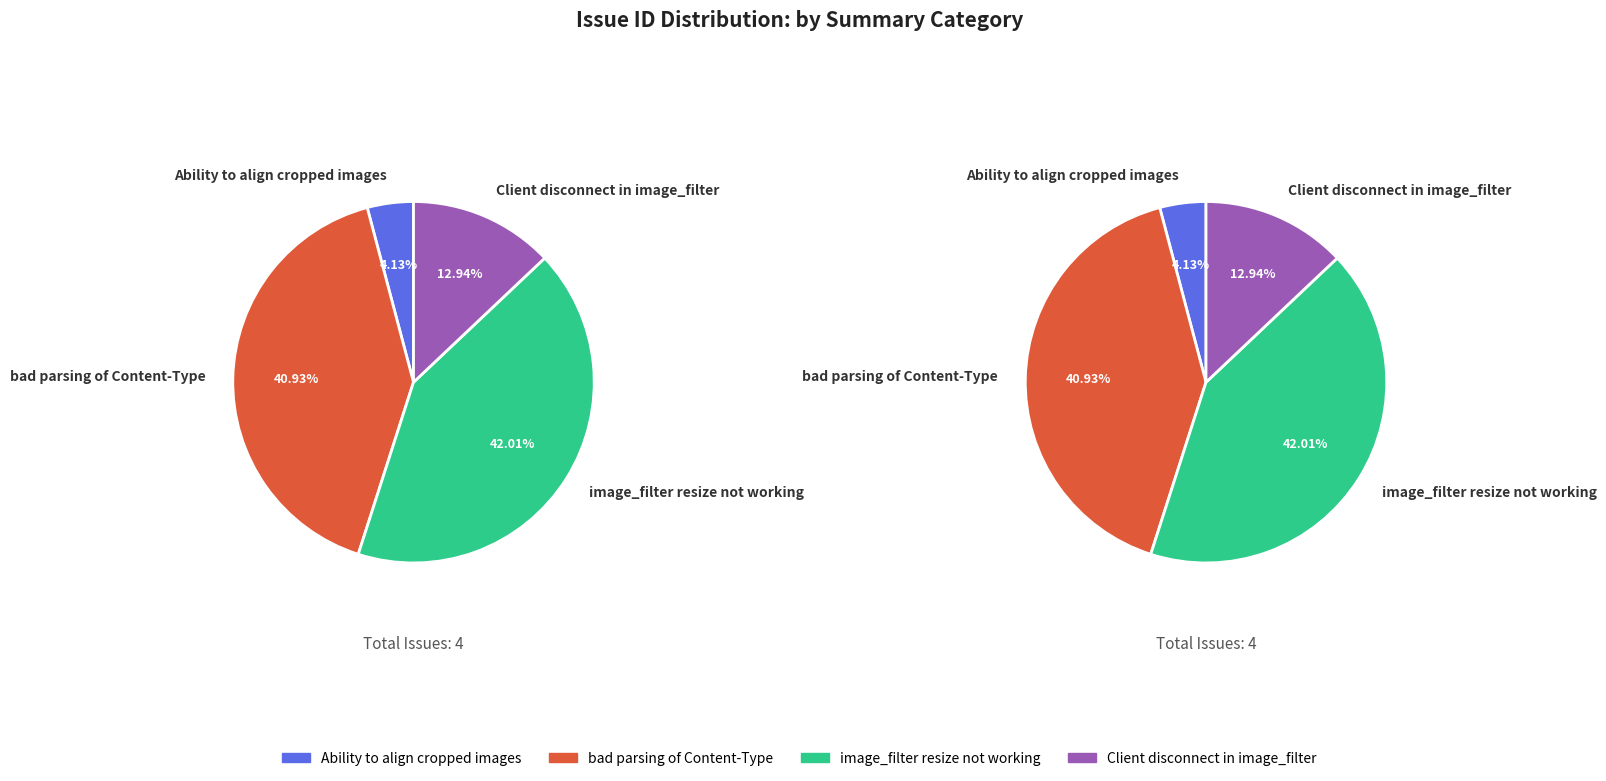

How many segments does this pie chart have?

4